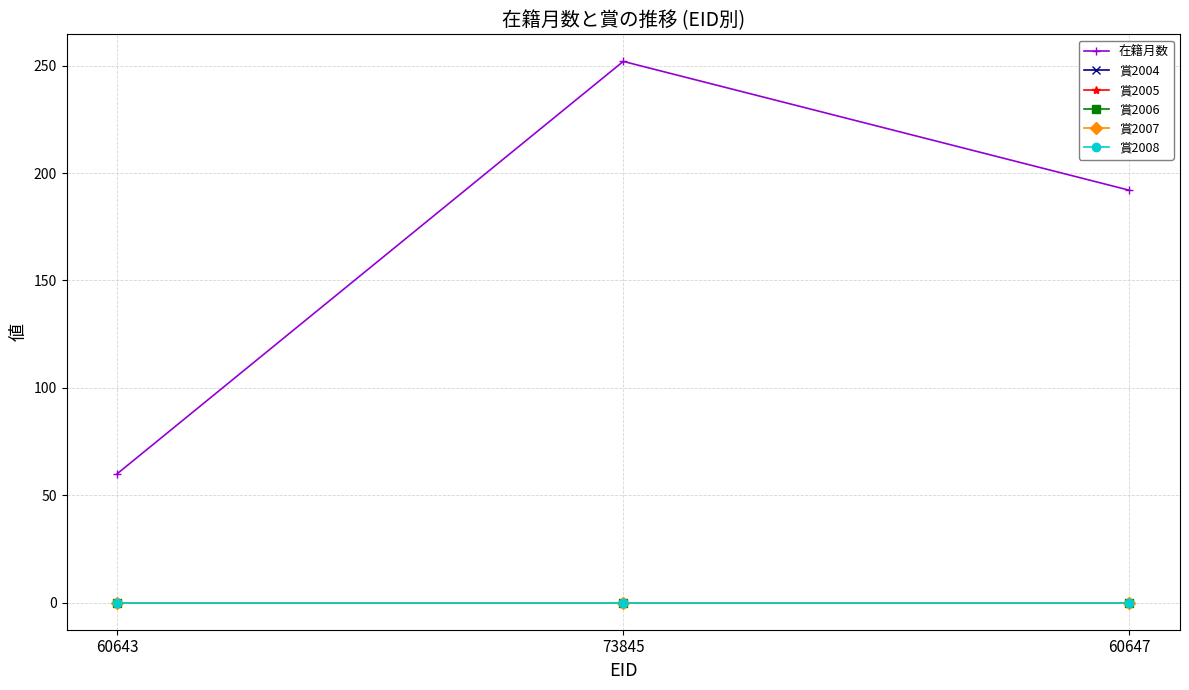

What is the label of the 1st point from the left?

60643